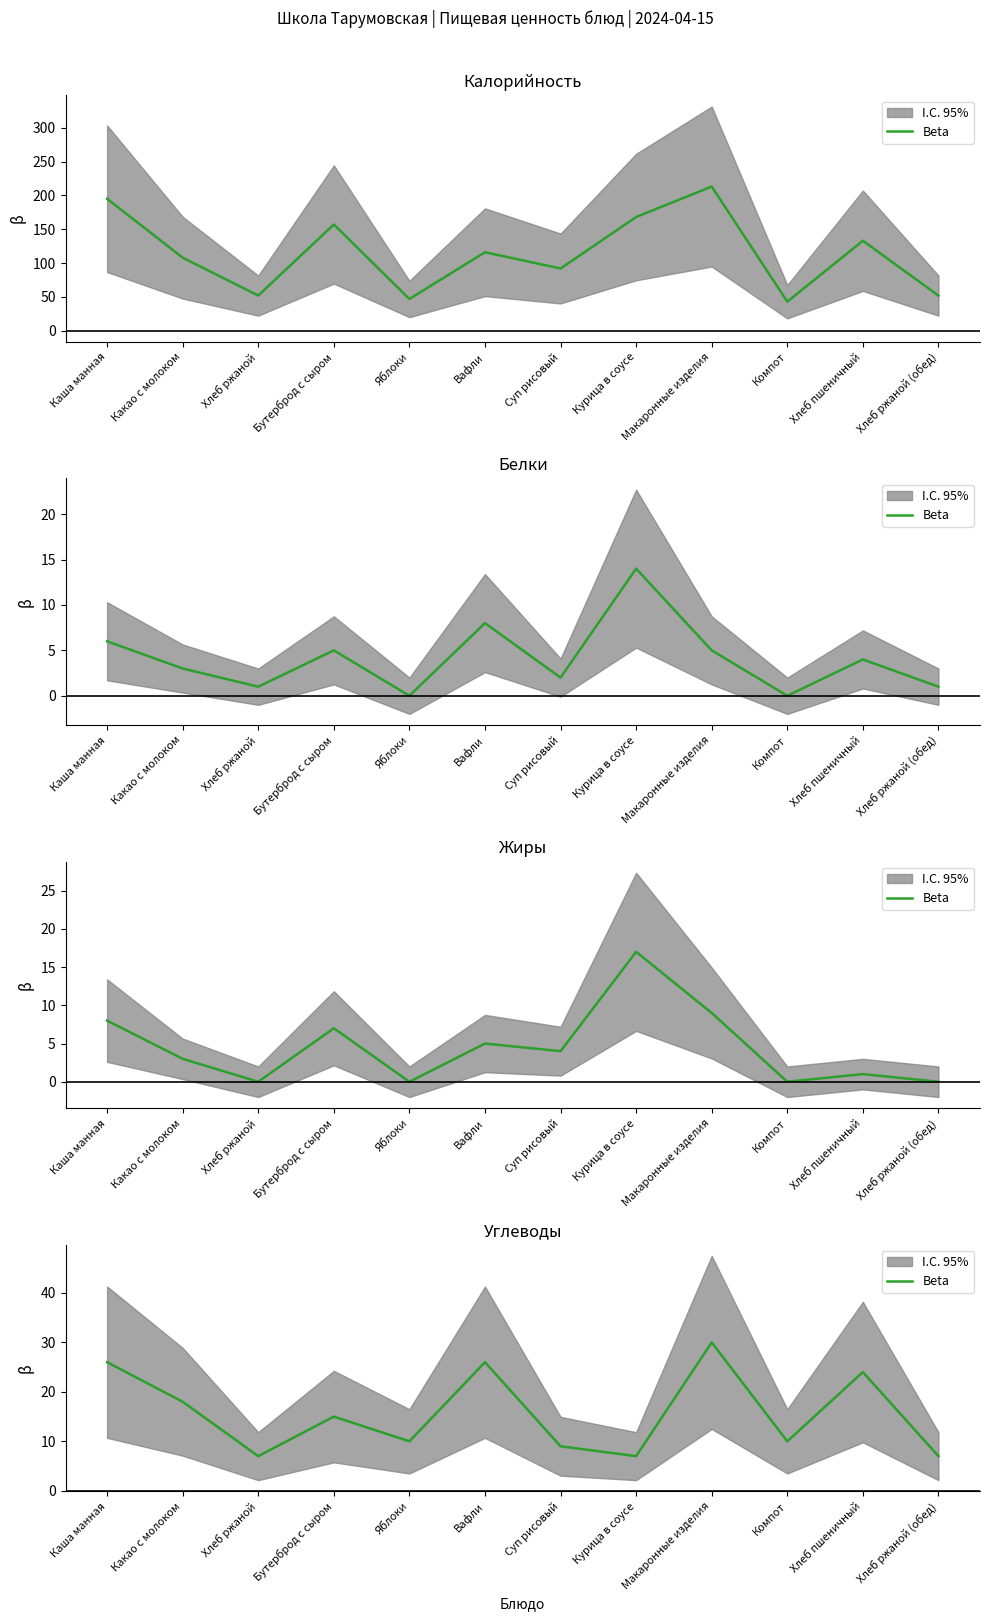

What is the difference between the values at Суп рисовый and Каша манная?

17